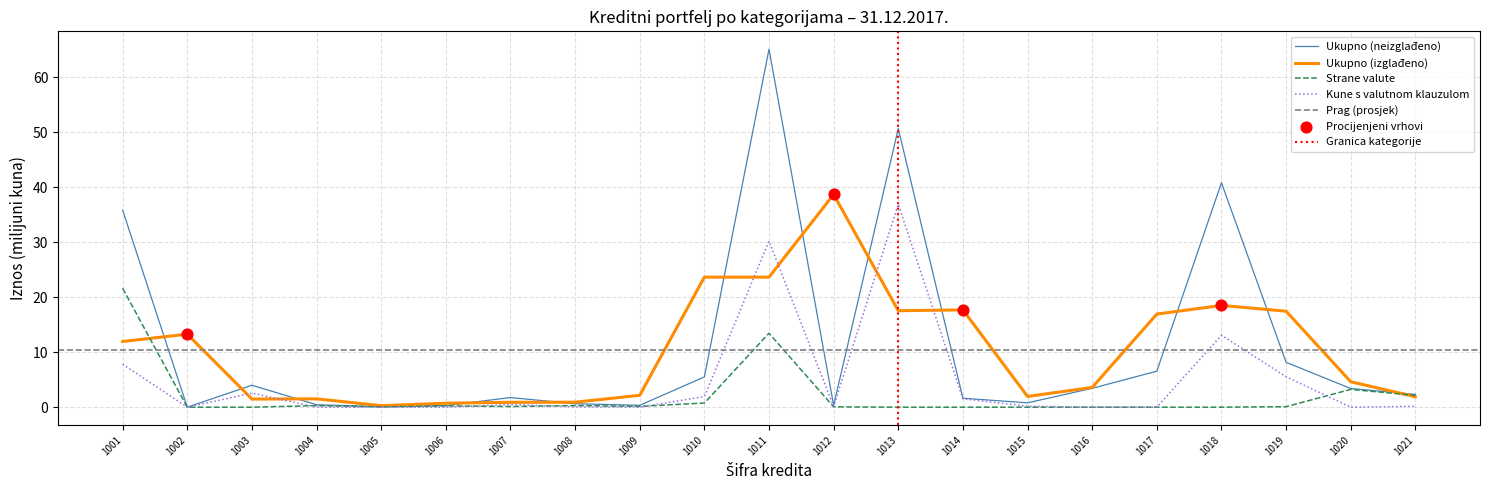

At how many categories does at least one series exceed 51?

1